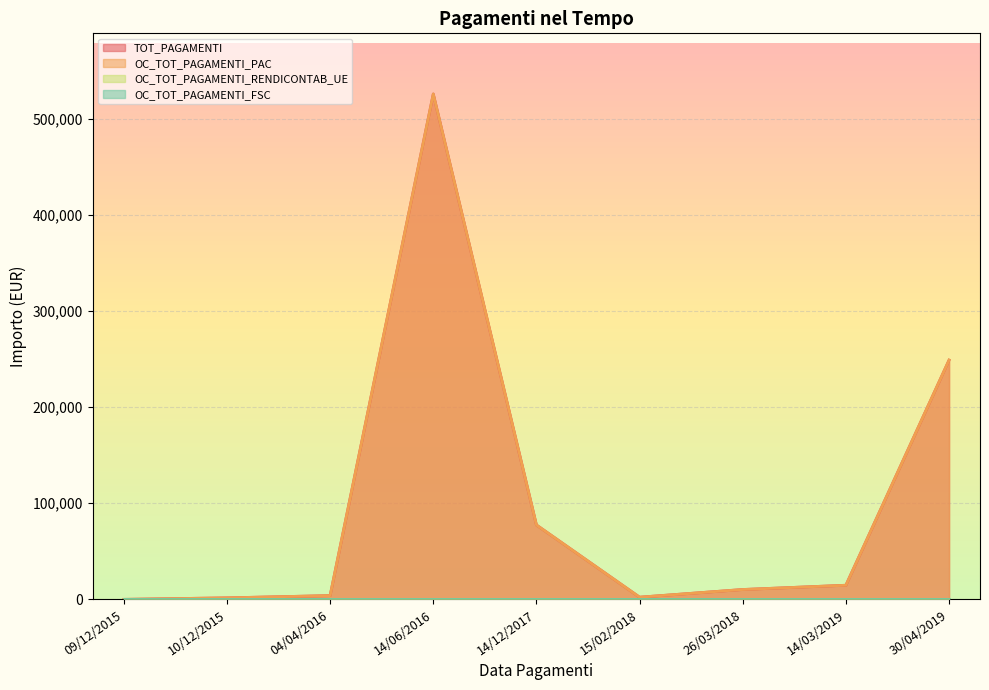

What is the difference between the second highest and second lowest values in the OC_TOT_PAGAMENTI_PAC series?

247356.0